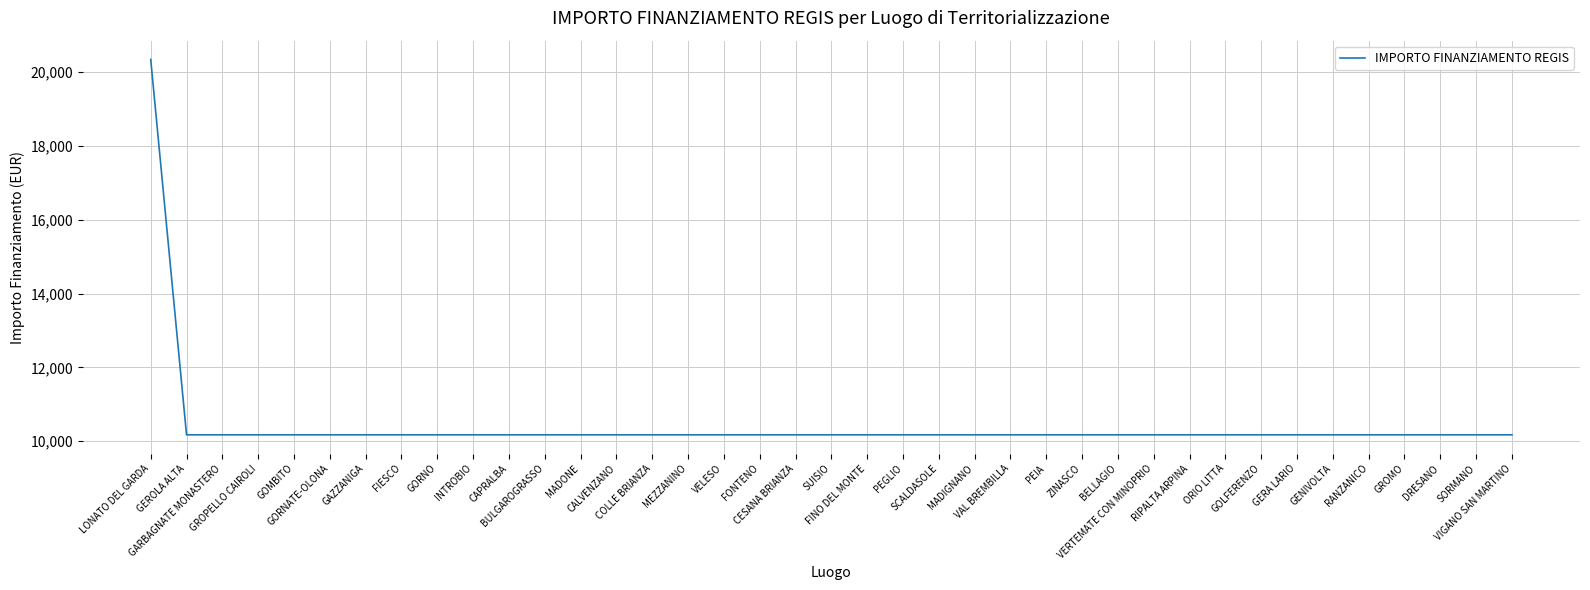

What is the difference between the maximum and minimum values?

10172